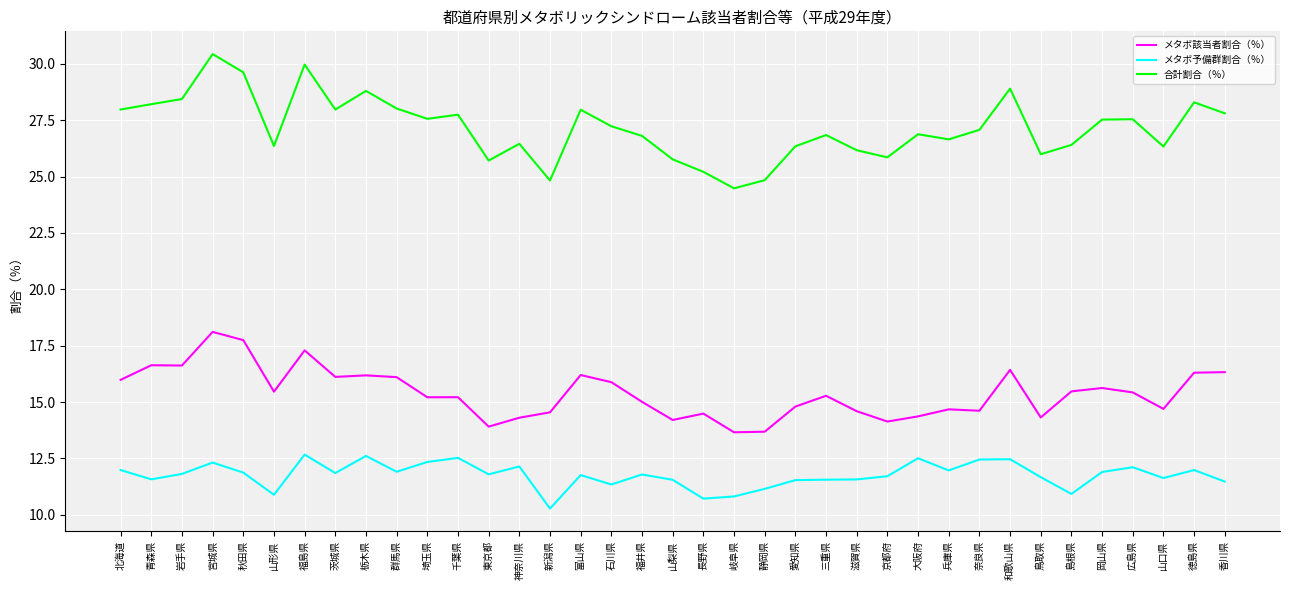

Where does the メタボ該当者割合（％） series first go above 15?

北海道